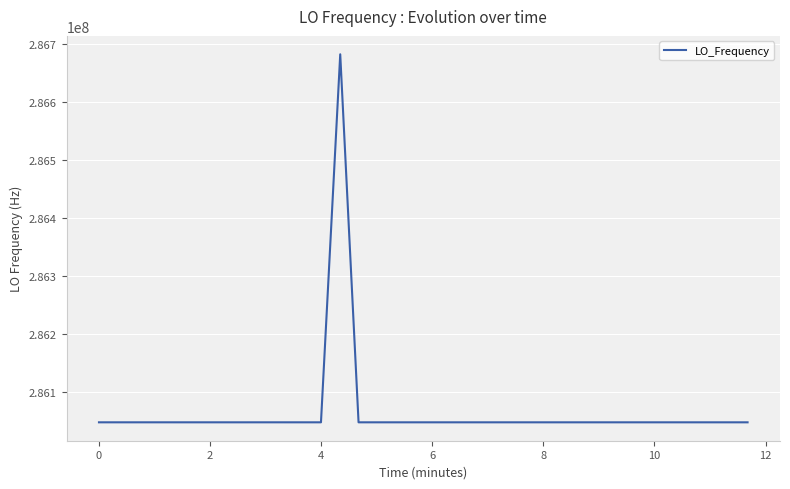

What is the greatest value displayed?

286682703.2